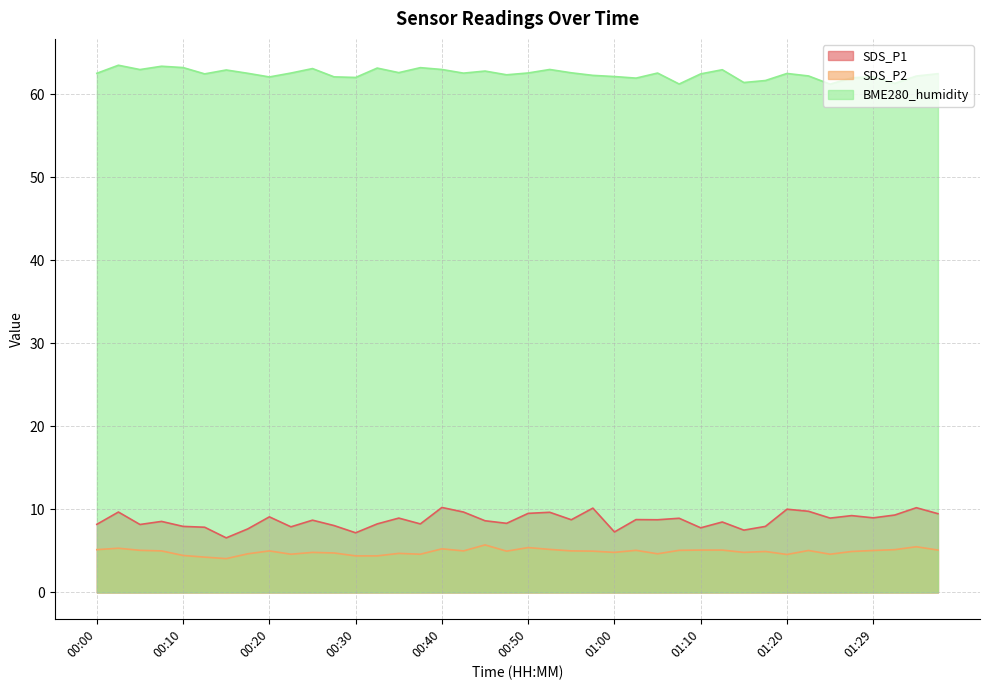

What is the difference between the maximum and second lowest values in the SDS_P1 series?

3.1